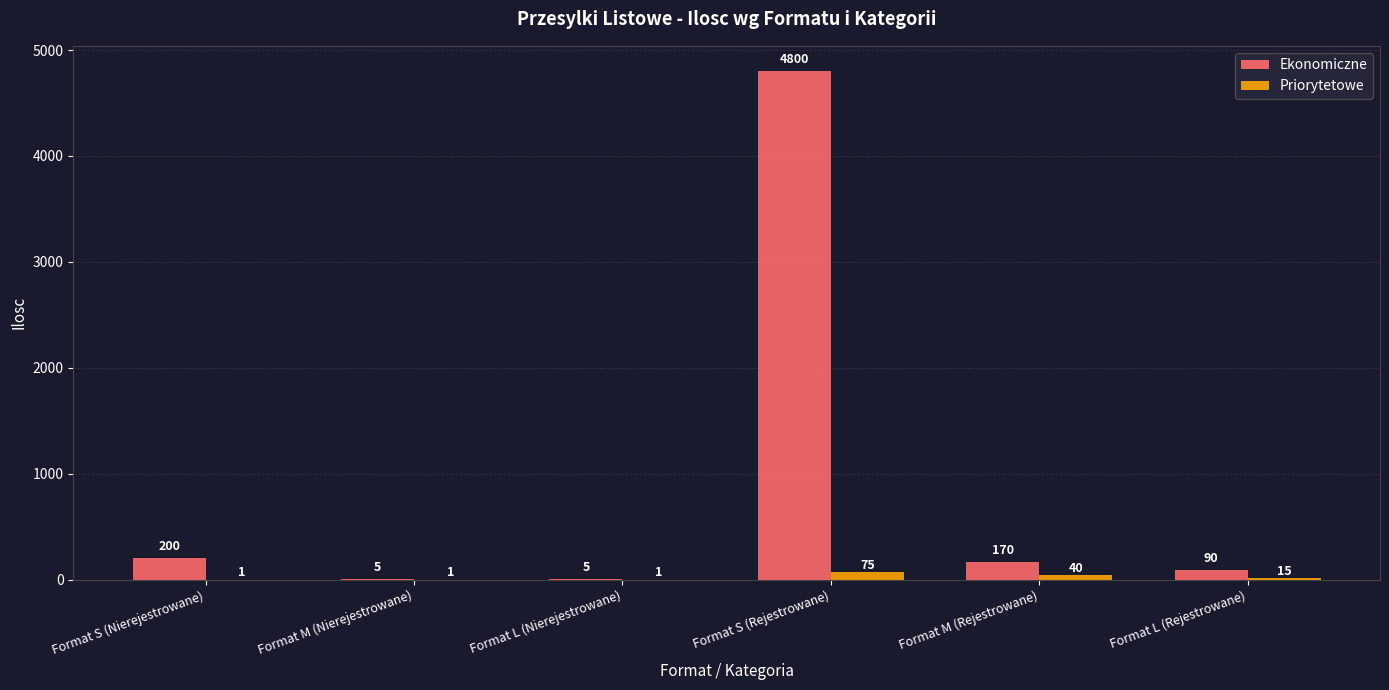

How many distinct data groups are displayed?

2